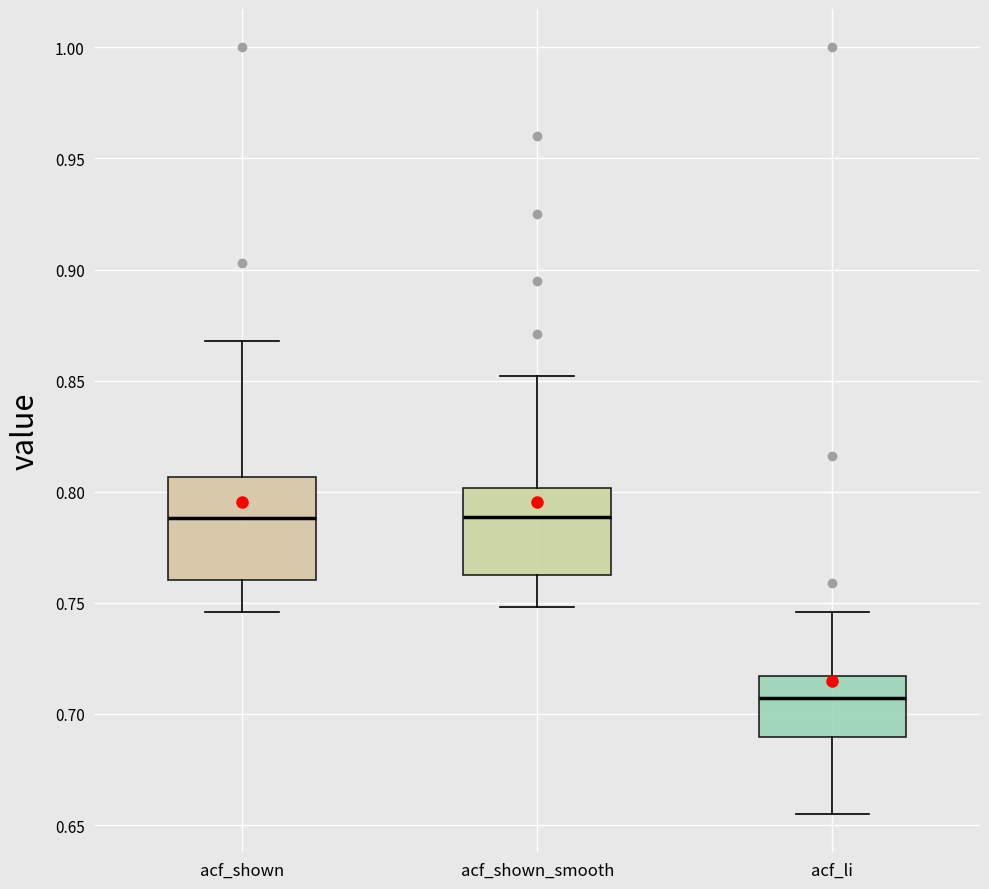

Which box has the lowest median line?

acf_li